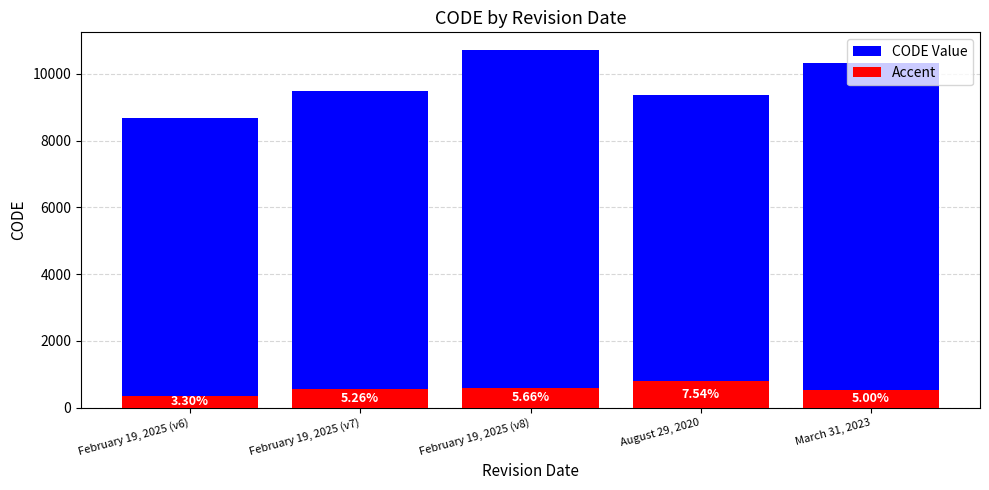

Is the value of CODE Value at August 29, 2020 greater than the value of Accent at February 19, 2025 (v7)?

Yes